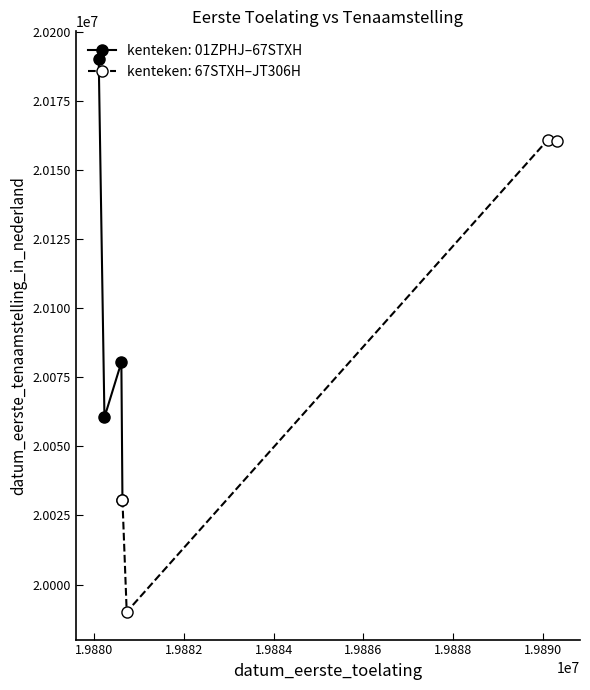

What is the minimum value shown in the chart?

19880101